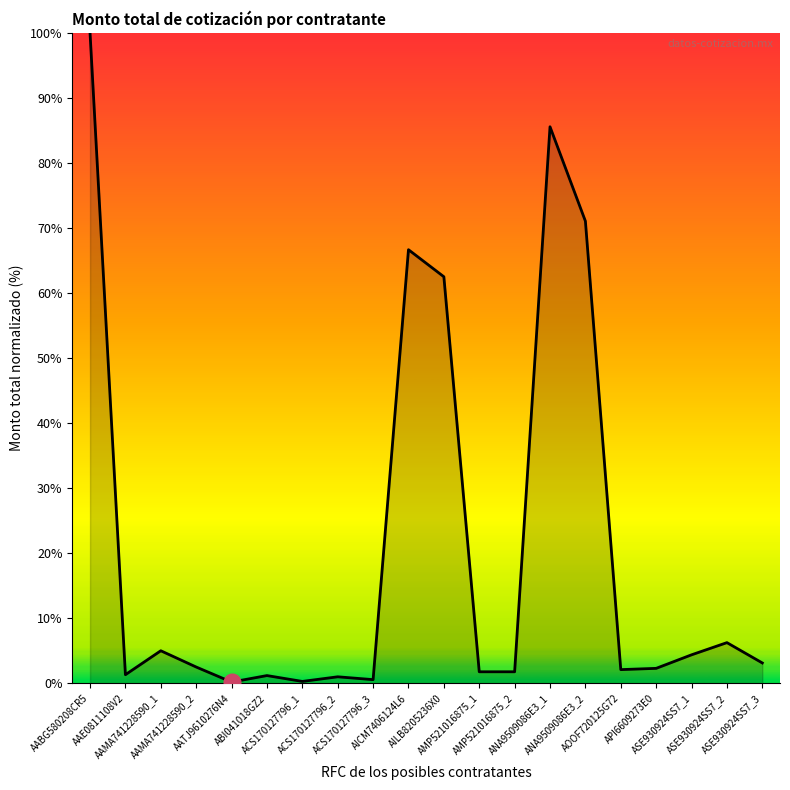

What is the difference between the maximum and minimum values?

99.8